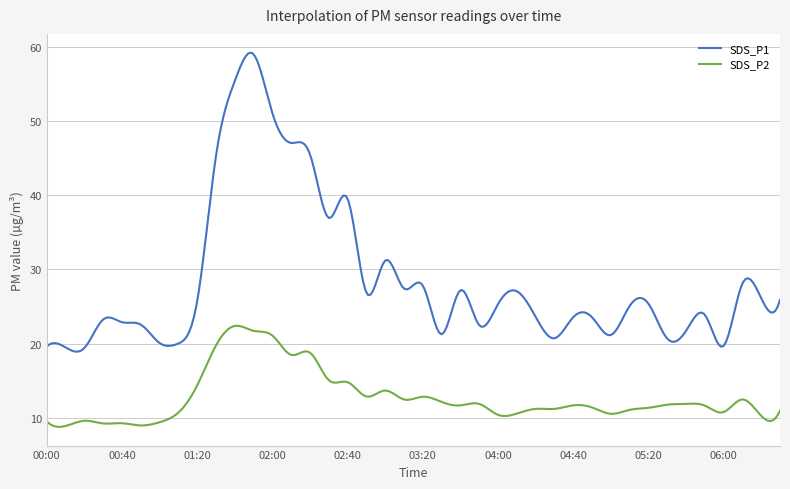

True or false: SDS_P1 has more than 2 interior local peaks.

True